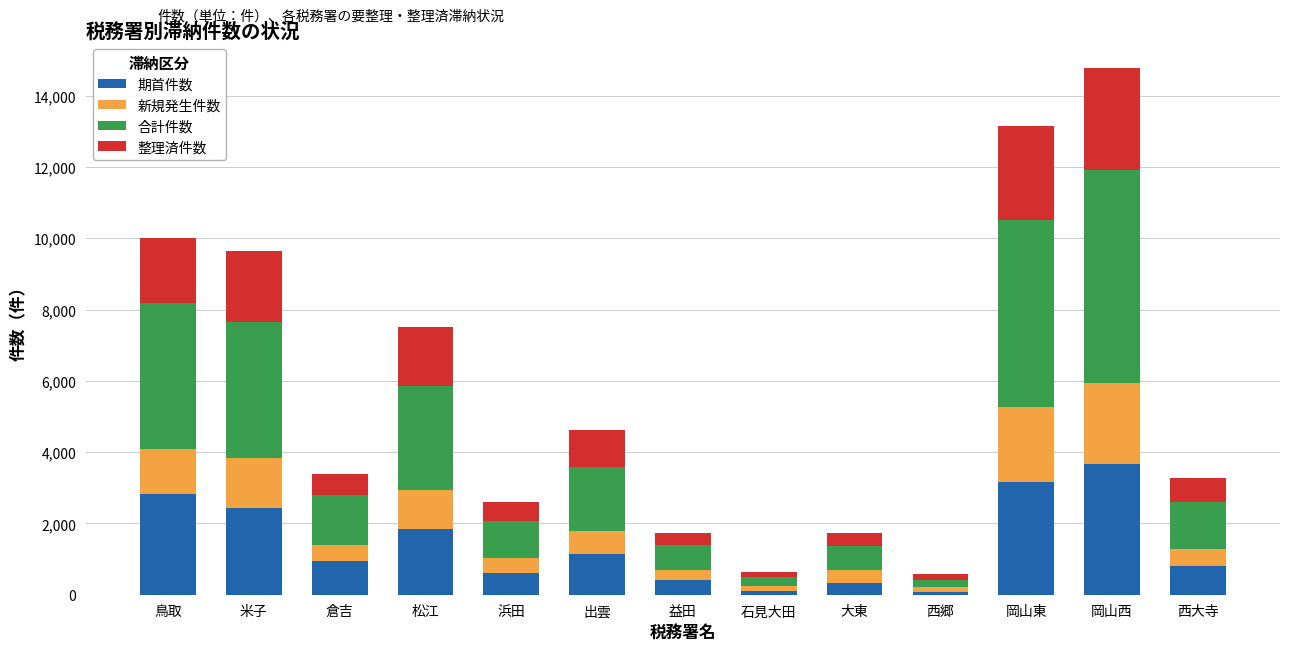

At which category is the sum across all series the highest?

岡山西